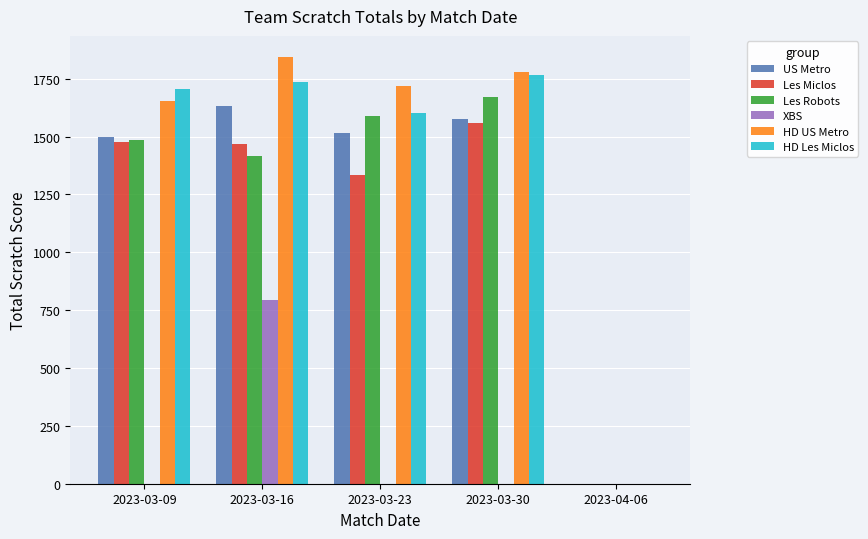

Read the HD US Metro value at 2023-03-23, to the nearest 100.

1700